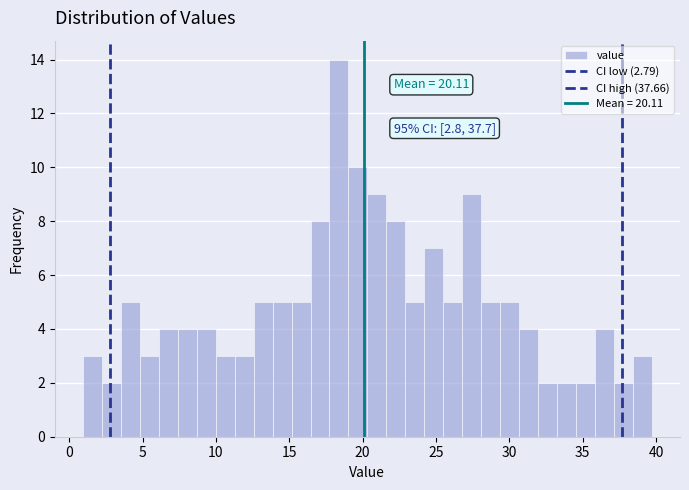

Read against the x-axis, roughly where is the centre of the tallest bar?

18.5